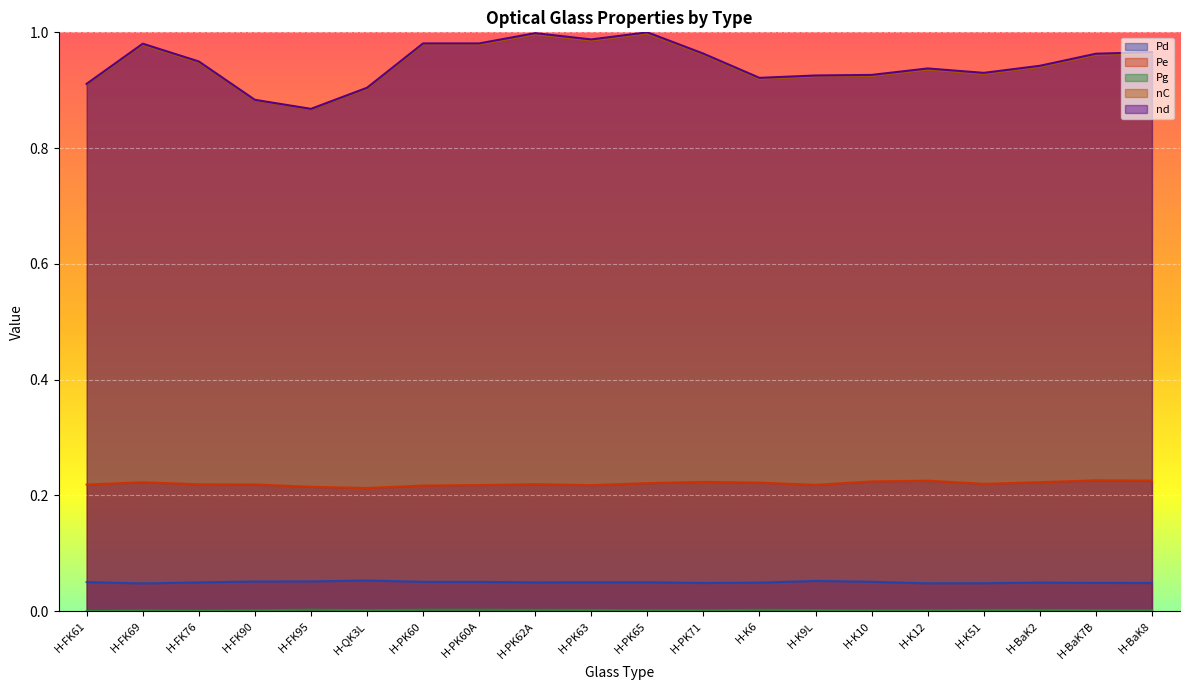

The value of nd at H-K10 is 0.9. True or false?

True